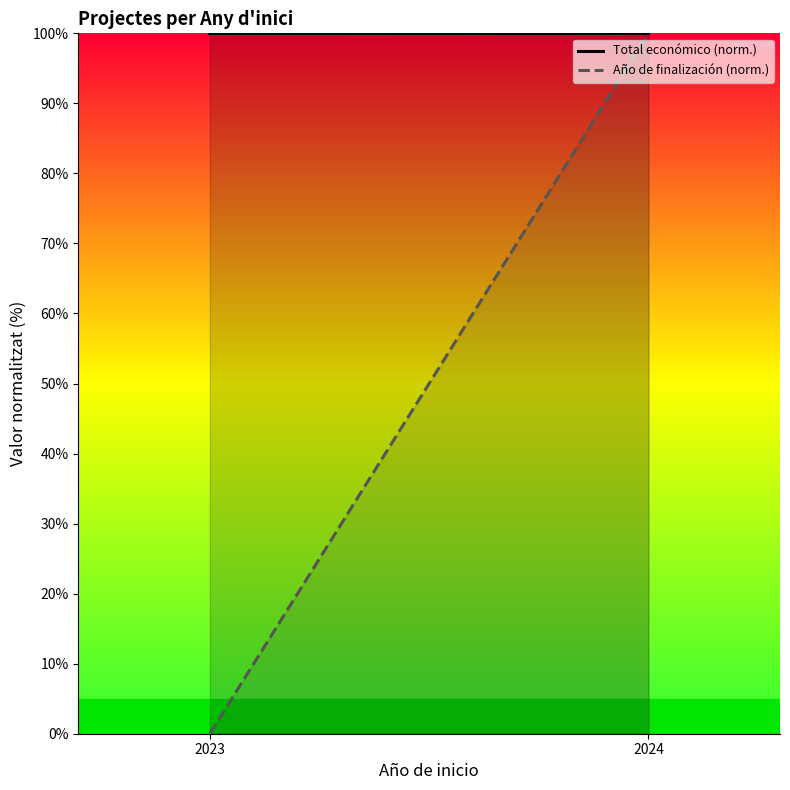

The Total económico (norm.) series shows 100.0 at 2024. True or false?

True